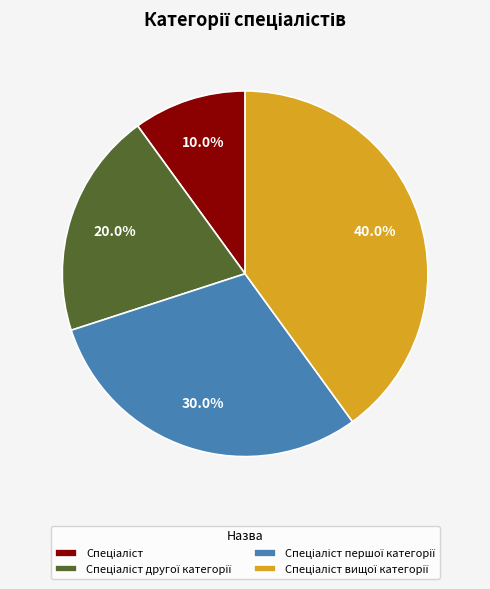

Is there any slice that represents more than half of the pie?

No